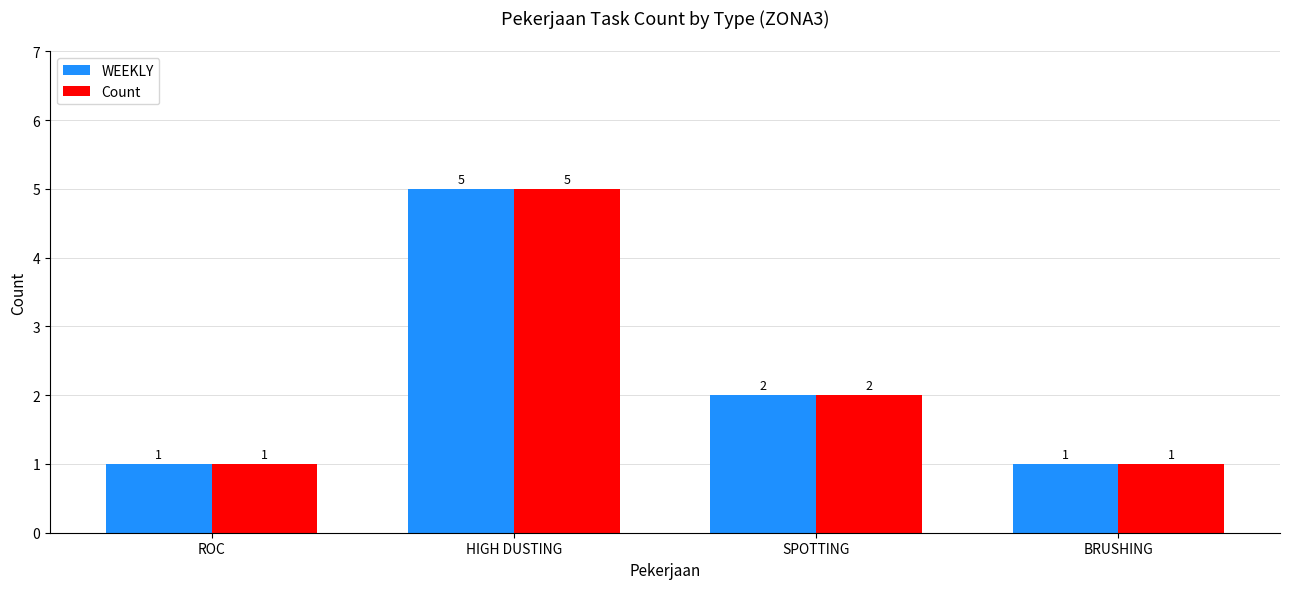

How many bars are there in total?

8